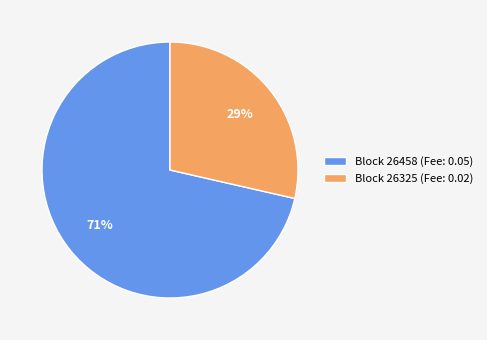

Do Block 26325 (Fee: 0.02) and Block 26458 (Fee: 0.05) together represent more than half of the pie?

Yes